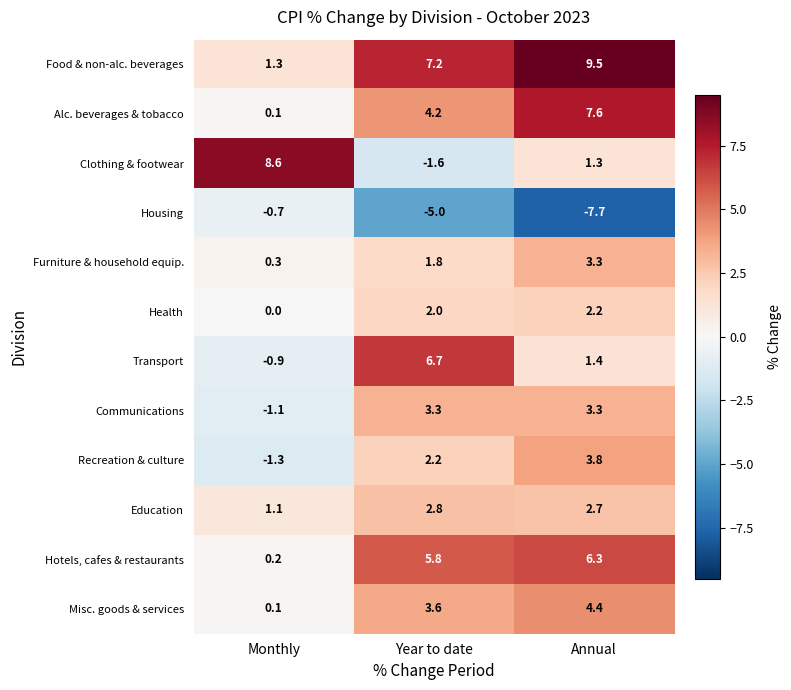

Between Monthly and Year to date, which series saw the biggest shift?

Clothing & footwear